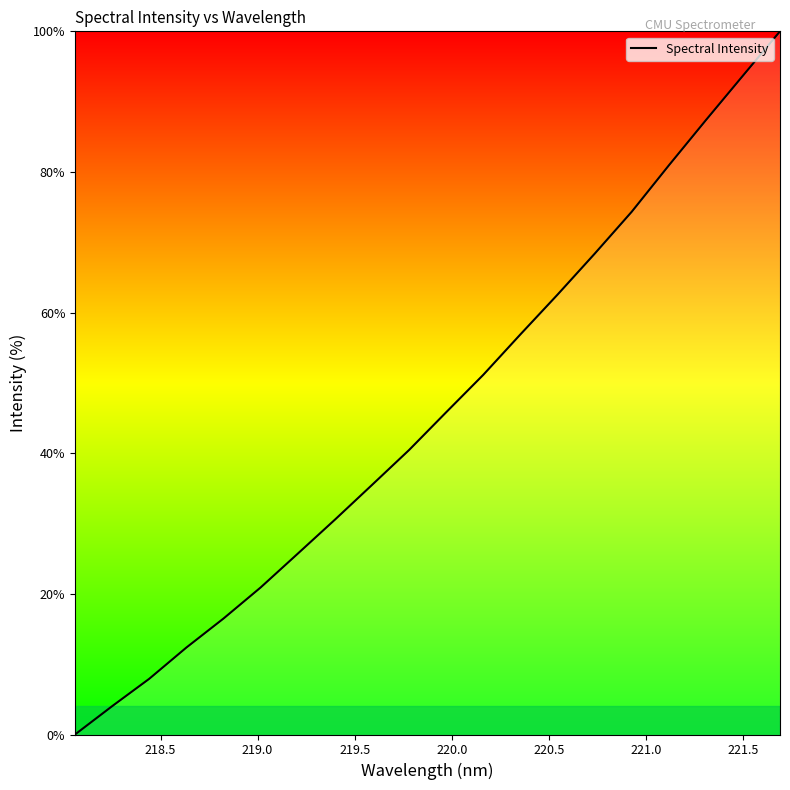

Count the number of data series in this chart.

1